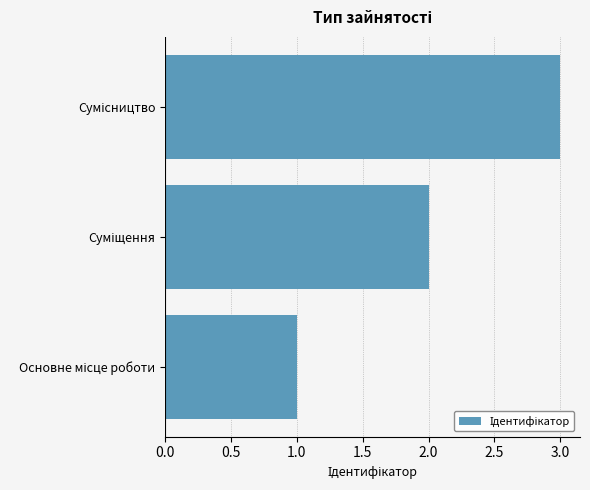

What is the maximum value shown in the chart?

3